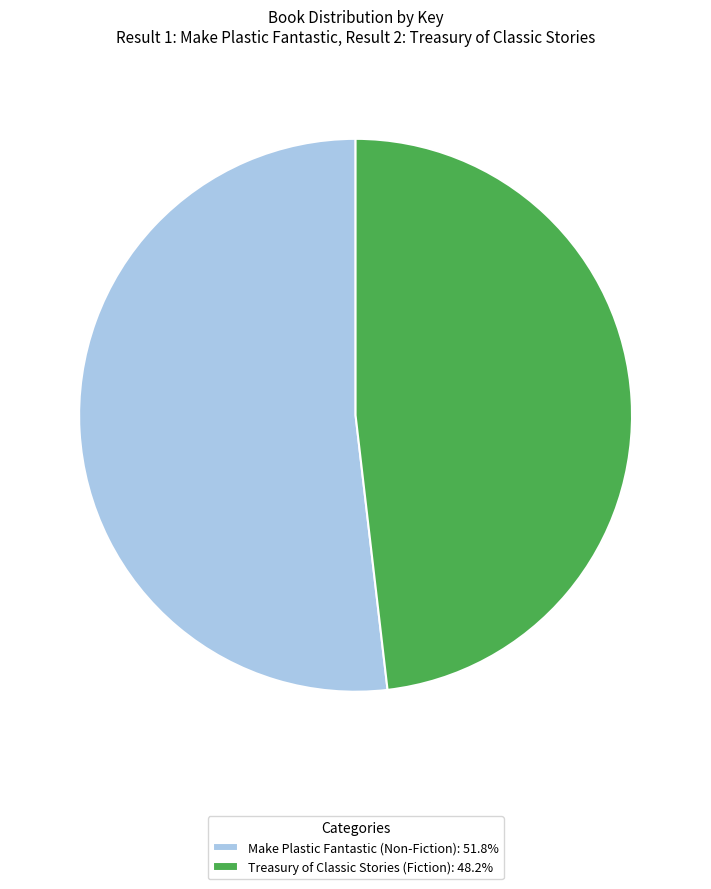

Rank the categories by value from lowest to highest.

Treasury of Classic Stories (Fiction), Make Plastic Fantastic (Non-Fiction)